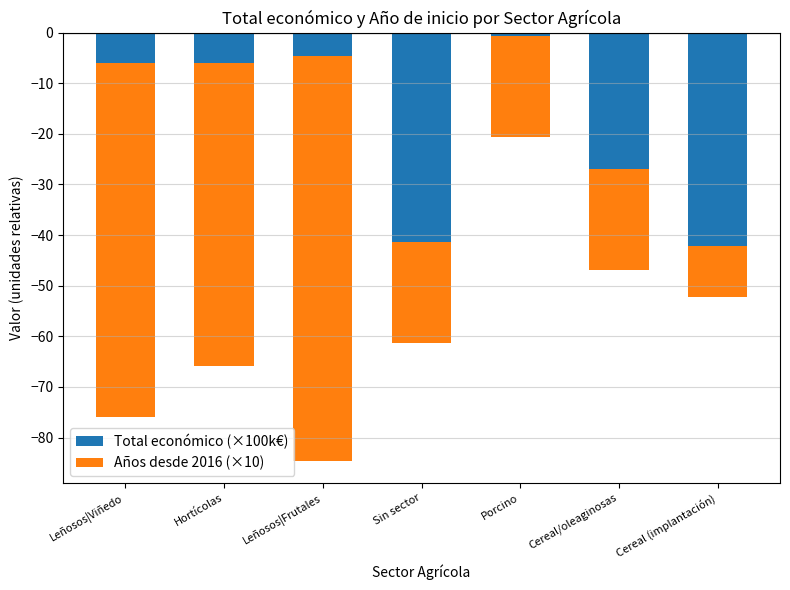

Between Leñosos|Frutales and Porcino, which series saw the biggest shift?

Años desde 2016 (×10)